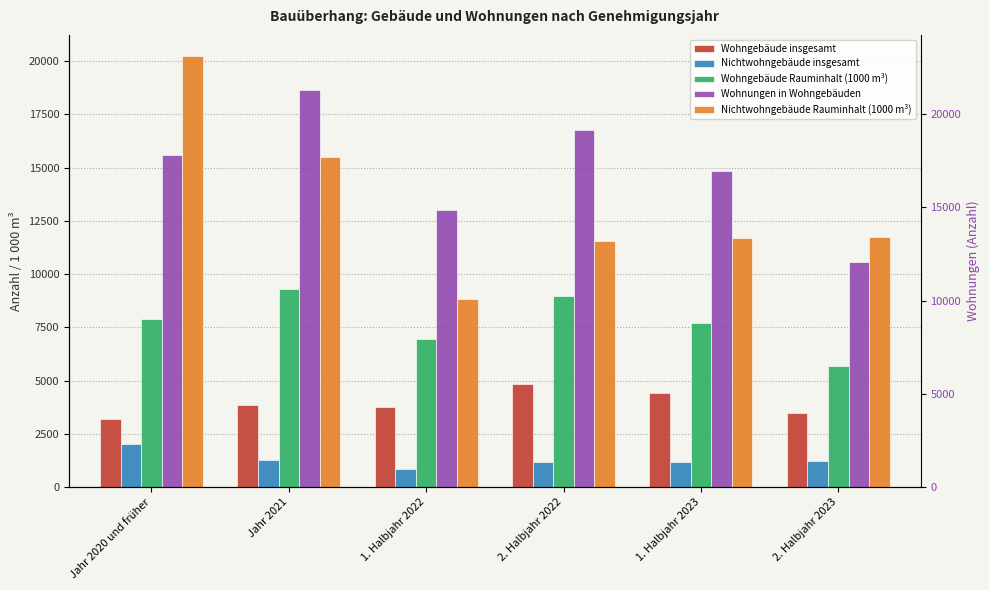

What is the difference between the maximum and minimum values in the Nichtwohngebäude insgesamt series?

1163